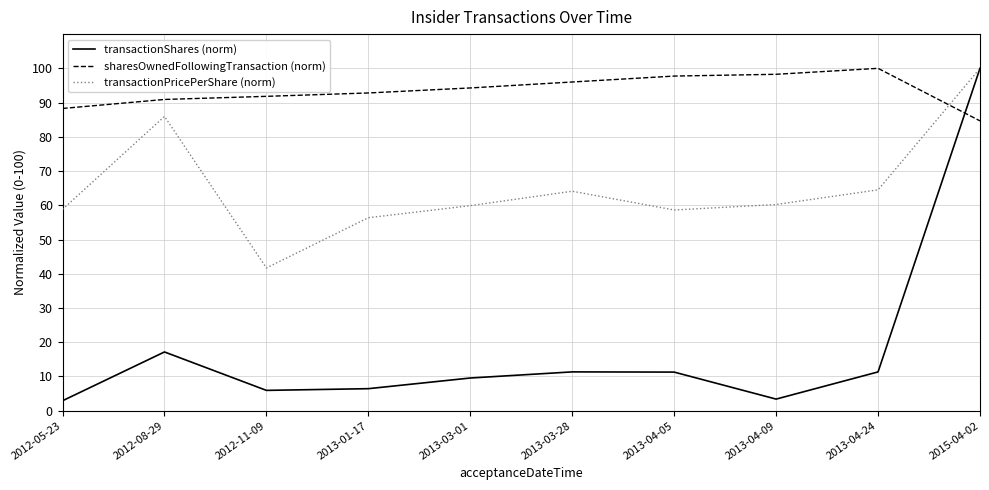

Does the chart display data point markers on the line(s)?

No